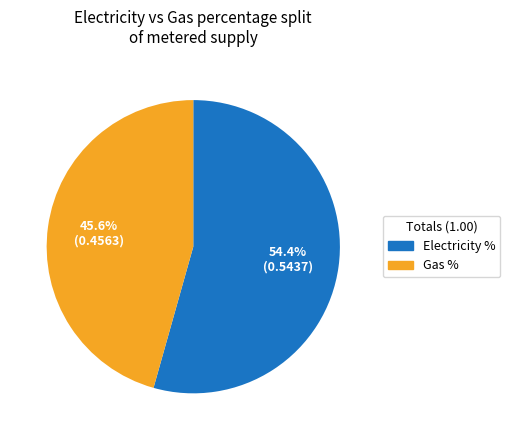

How much of the chart is everything except Electricity %?

45.6%